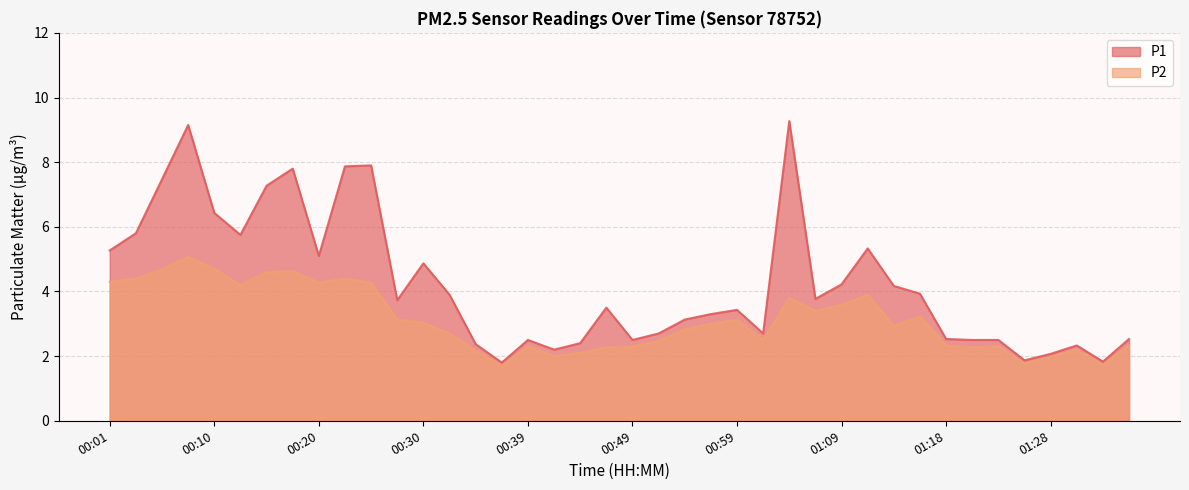

The P1 series shows 2.5 at 01:23. True or false?

True